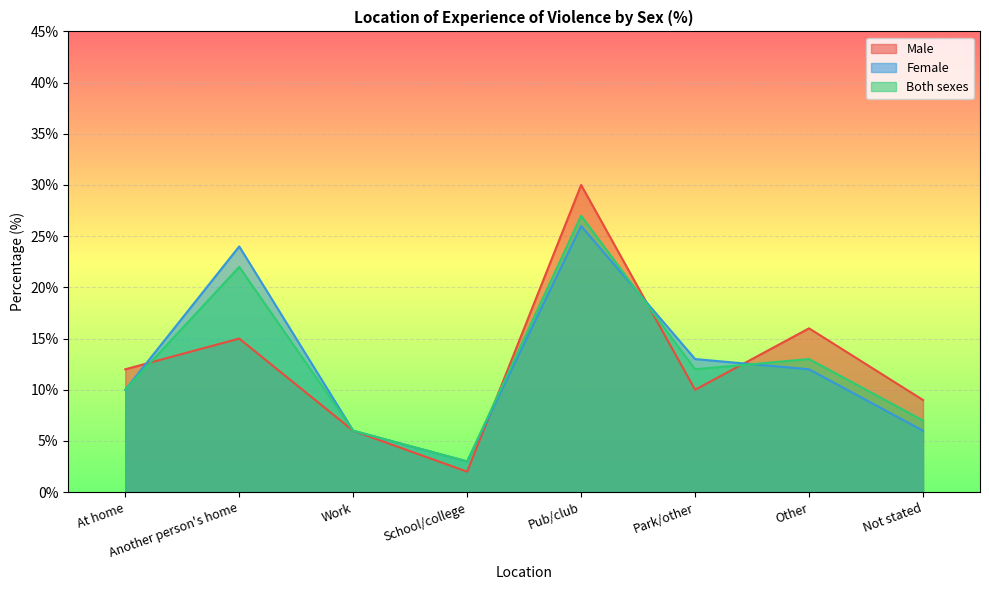

The value of Both sexes at Work is 10. True or false?

False